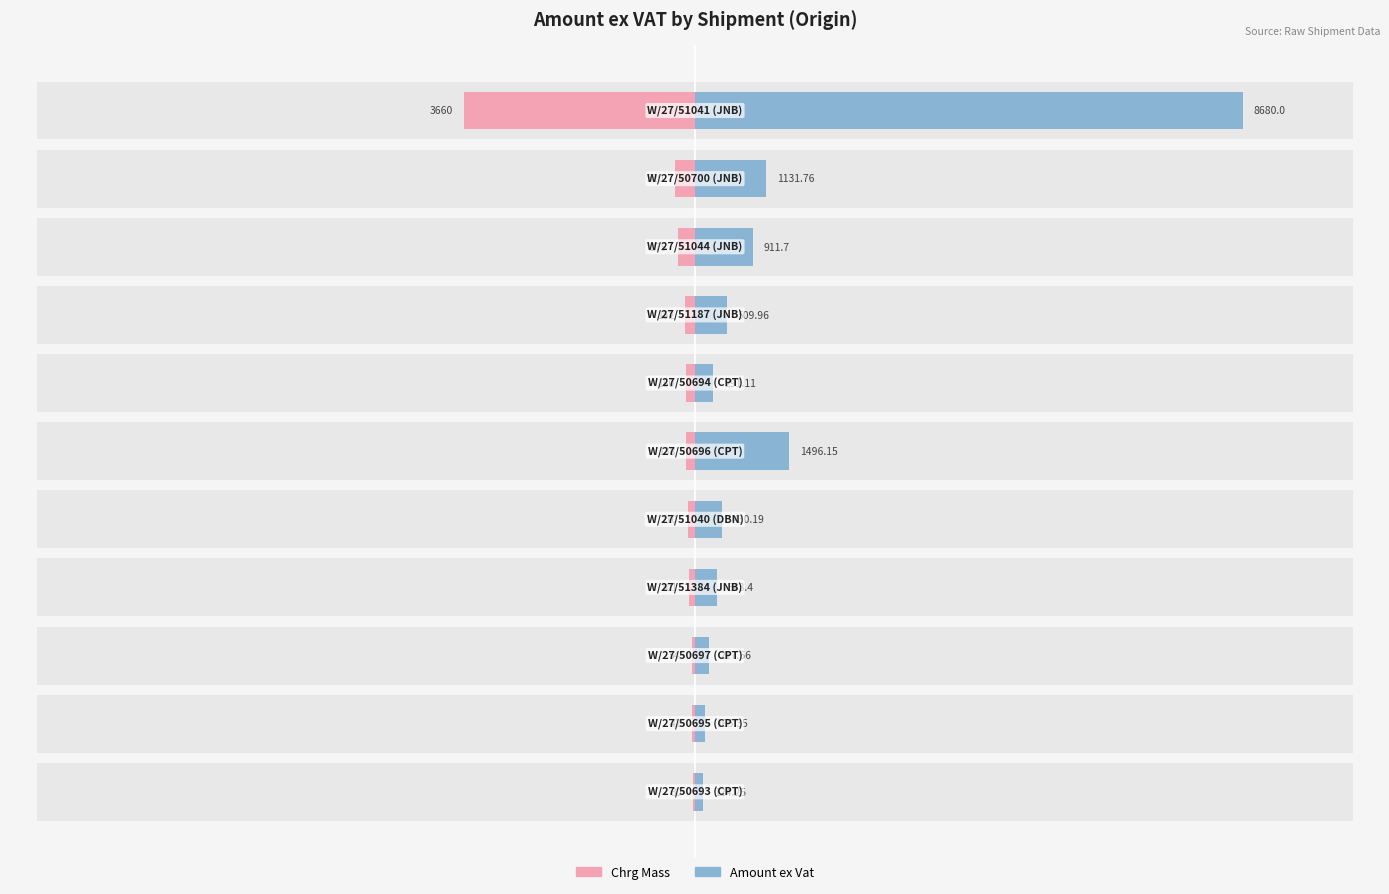

At 8, list the series in order from smallest to largest.

Chrg Mass, Amount ex Vat